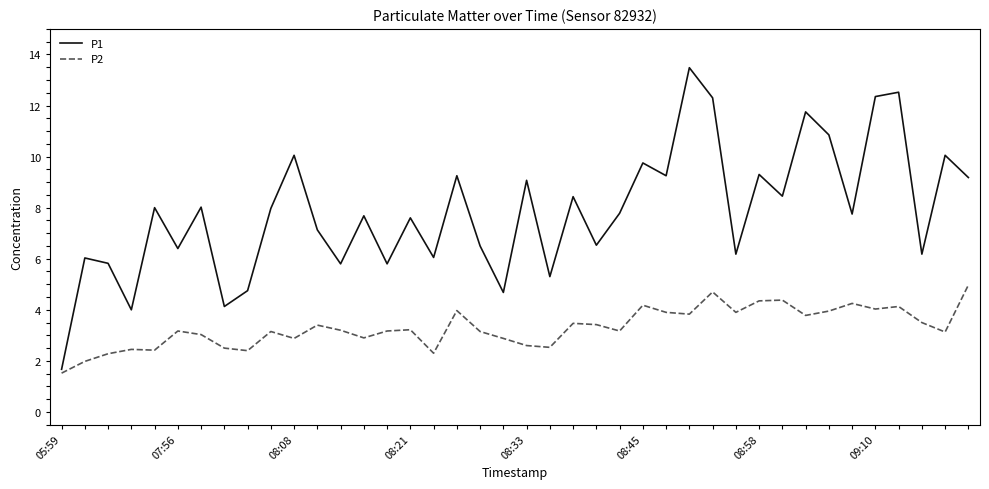

What is the smallest value displayed?

1.5